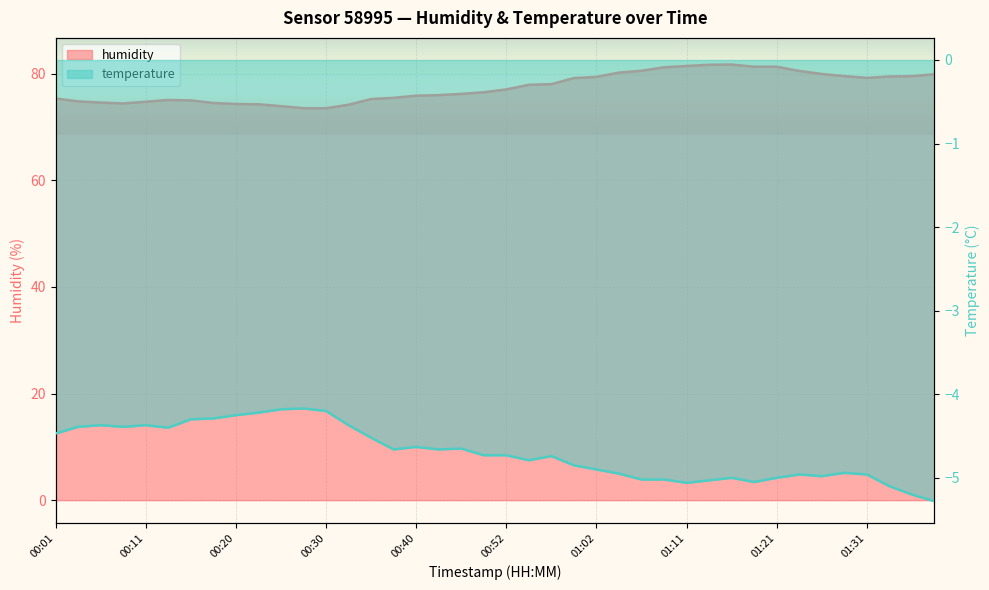

Reading left to right, list all the values displayed in this chart.

humidity: 75.4	74.8	74.6	74.4	74.8	75.1	75.0	74.5	74.3	74.3	73.9	73.5	73.5	74.2	75.3	75.5	75.9	76.0	76.2	76.5	77.1	77.9	78.1	79.2	79.4	80.2	80.6	81.2	81.5	81.7	81.7	81.3	81.3	80.5	80.0	79.6	79.2	79.5	79.6	79.9
temperature: -4.5	-4.4	-4.4	-4.4	-4.4	-4.4	-4.3	-4.3	-4.2	-4.2	-4.2	-4.2	-4.2	-4.4	-4.5	-4.7	-4.6	-4.7	-4.7	-4.7	-4.7	-4.8	-4.7	-4.8	-4.9	-5.0	-5.0	-5.0	-5.1	-5.0	-5.0	-5.0	-5.0	-5.0	-5.0	-4.9	-5.0	-5.1	-5.2	-5.3